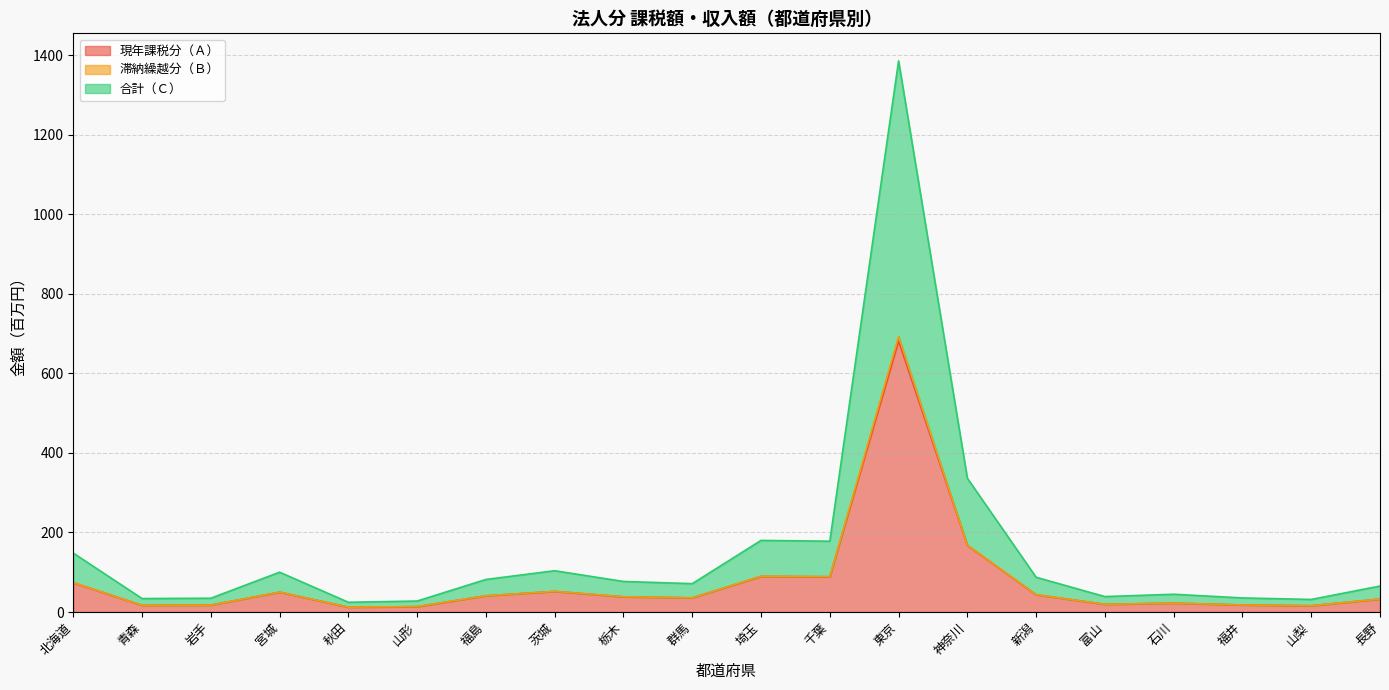

The 合計（Ｃ） series shows 91.7 at 埼玉. True or false?

False